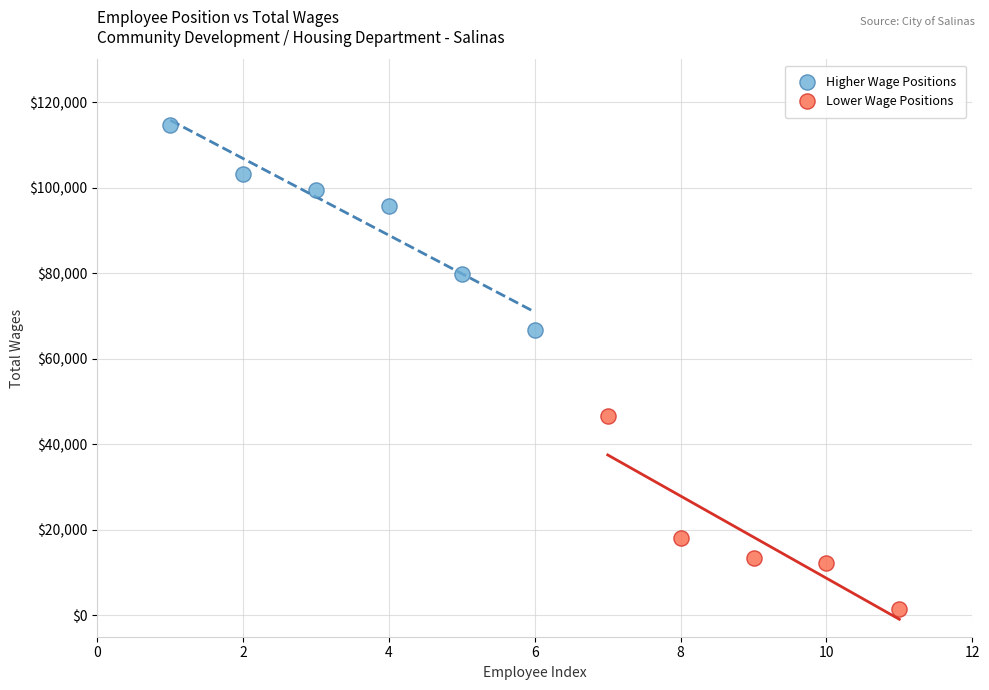

Which series reaches the maximum Y coordinate?

Higher Wage Positions